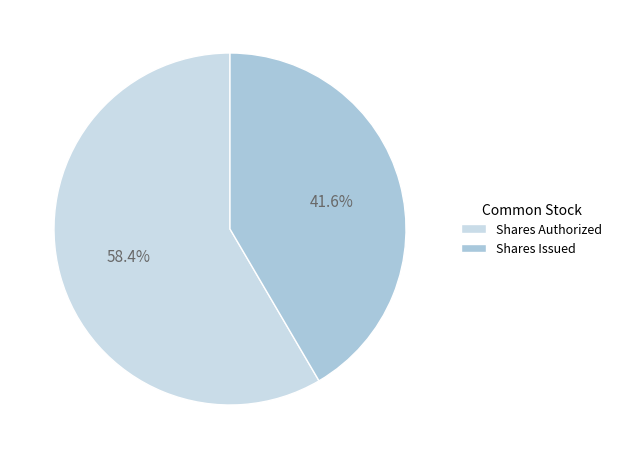

How many slices are in this pie chart?

2